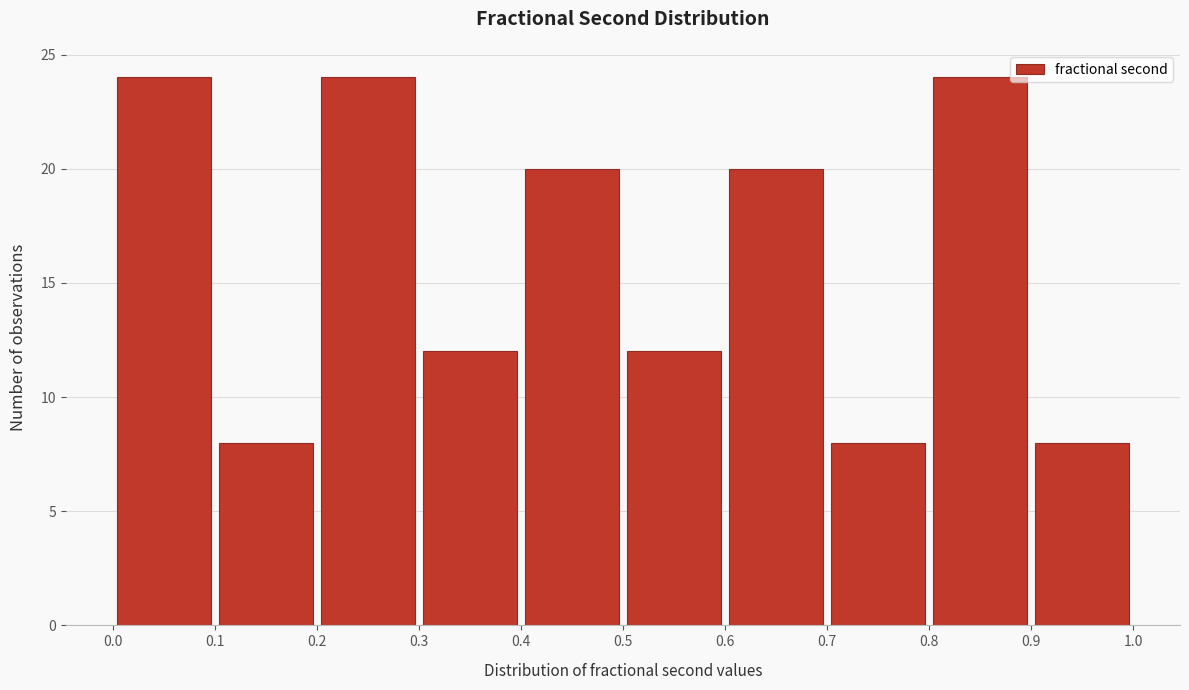

Reading left to right, list every bar in this chart as the range it spans on the x-axis followed by its height. The values are not printed on the chart, so give them approximately, as read against the axis.

0.0 to 0.1: 24
0.1 to 0.2: 8
0.2 to 0.3: 24
0.3 to 0.4: 12
0.4 to 0.5: 20
0.5 to 0.6: 12
0.6 to 0.7: 20
0.7 to 0.8: 8
0.8 to 0.9: 24
0.9 to 1.0: 8